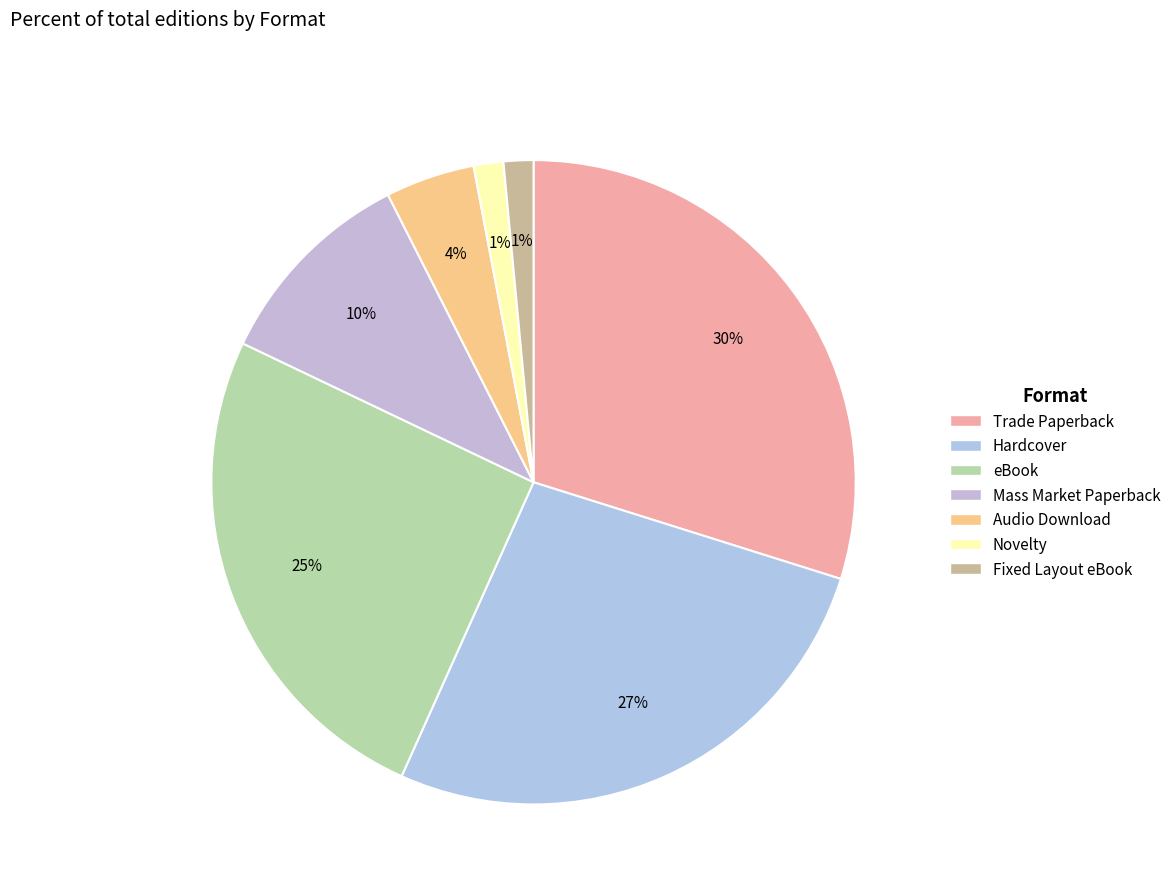

What is the ratio of the value at Hardcover to the value at eBook?

1.1